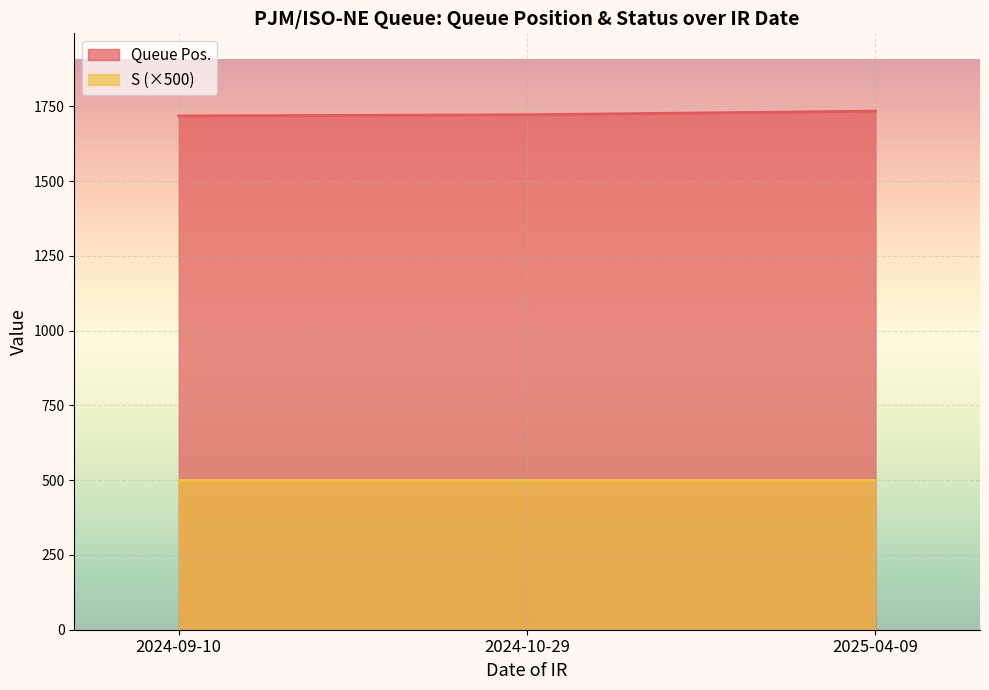

What is the difference between the values at 2024-10-29 and 2025-04-09?

12